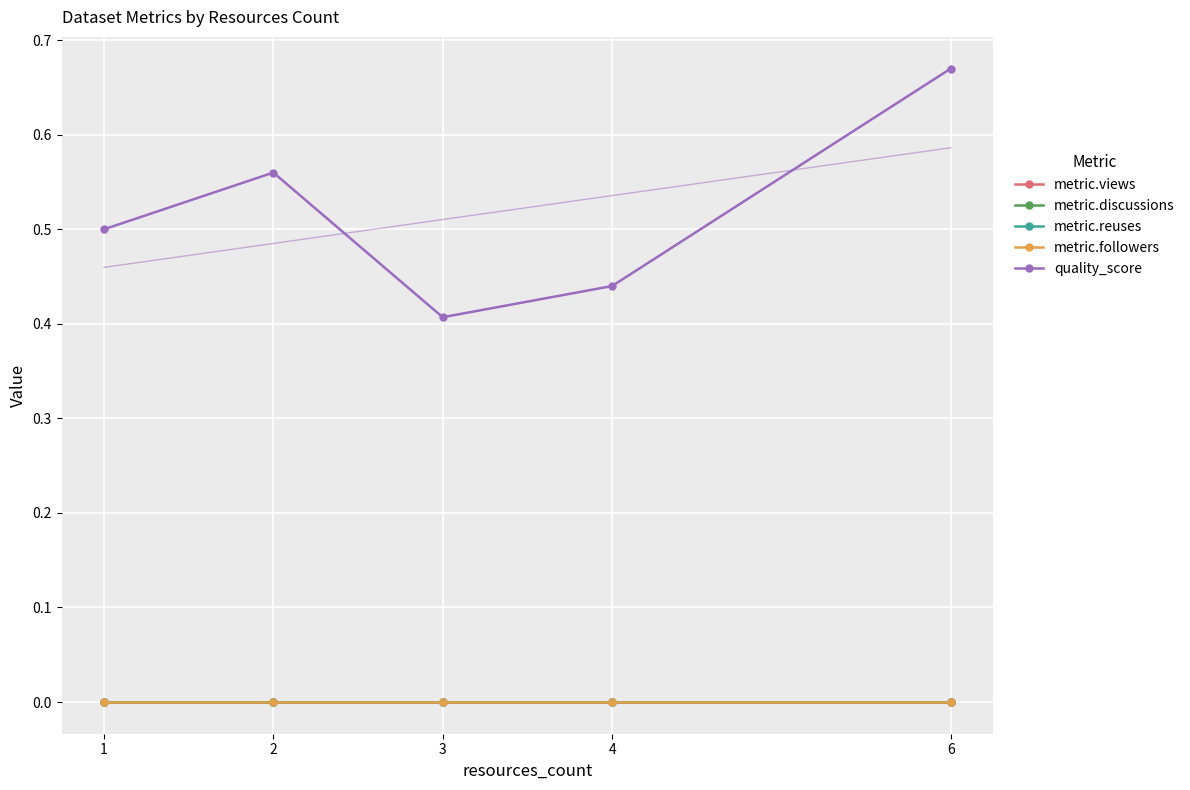

True or false: metric.reuses and quality_score intersect in this chart.

False